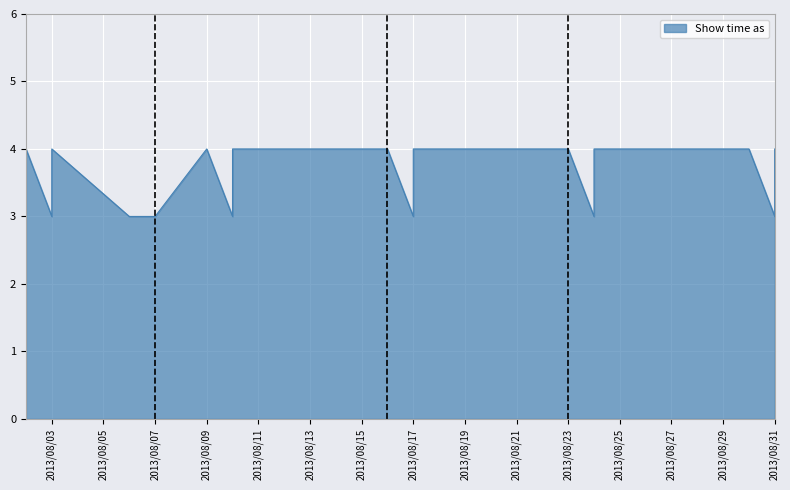

Where is the data nearest to the value 3?

2013/08/03